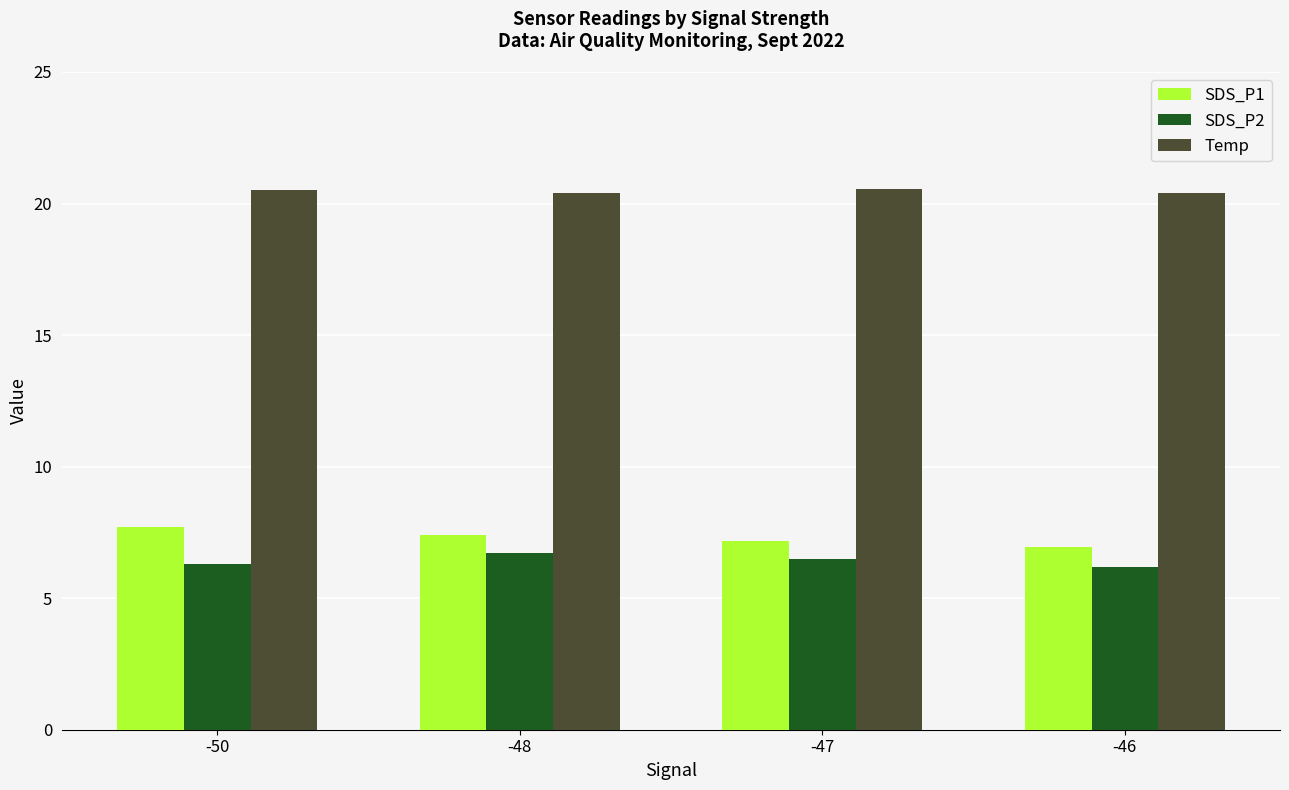

List the series in order of their peak value, highest first.

Temp, SDS_P1, SDS_P2